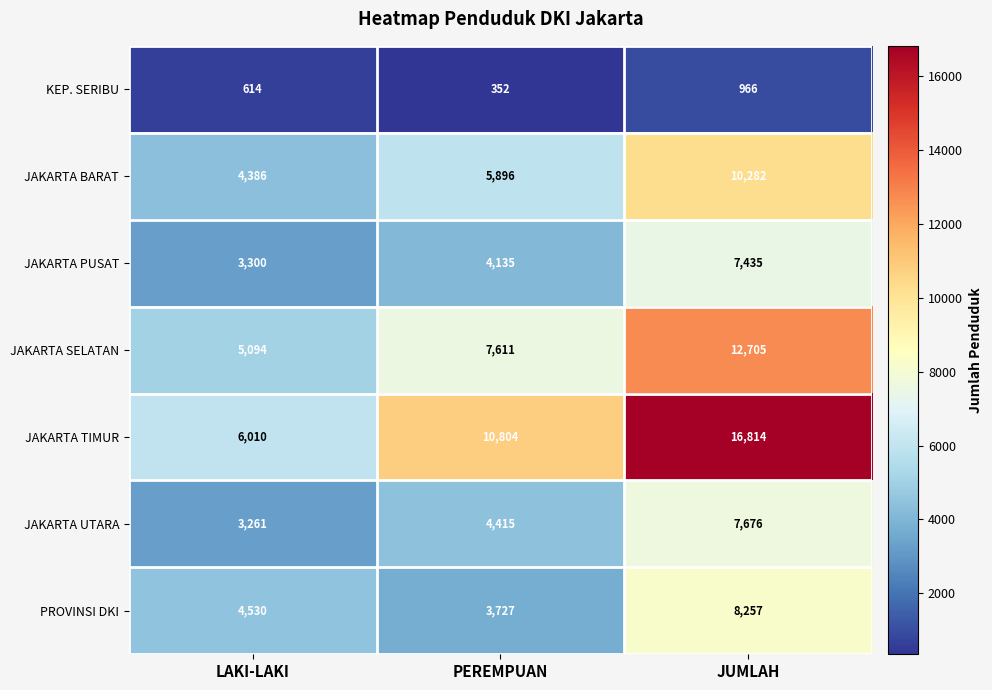

What is the spread (max minus min) of values at JUMLAH?

15848